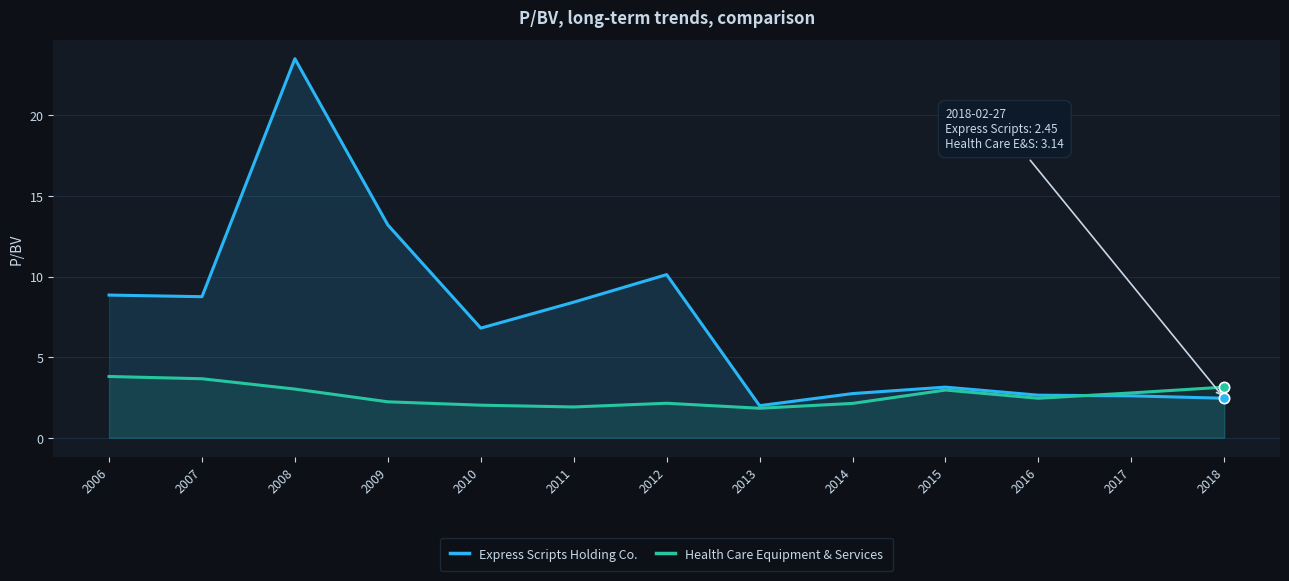

What is the total value across all series at 2010?

8.8